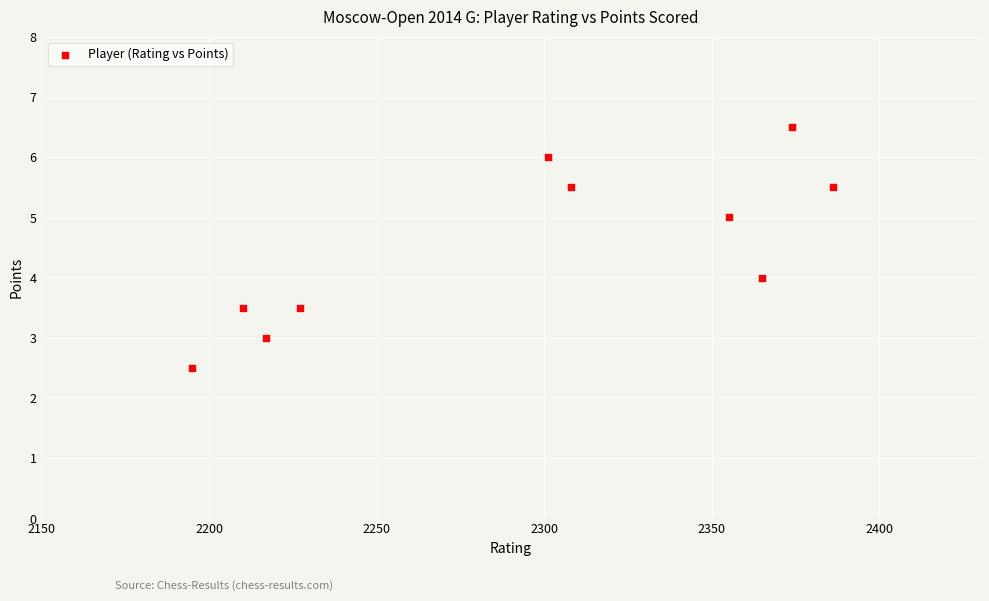

What is the range of Y values (max minus min)?

4.0